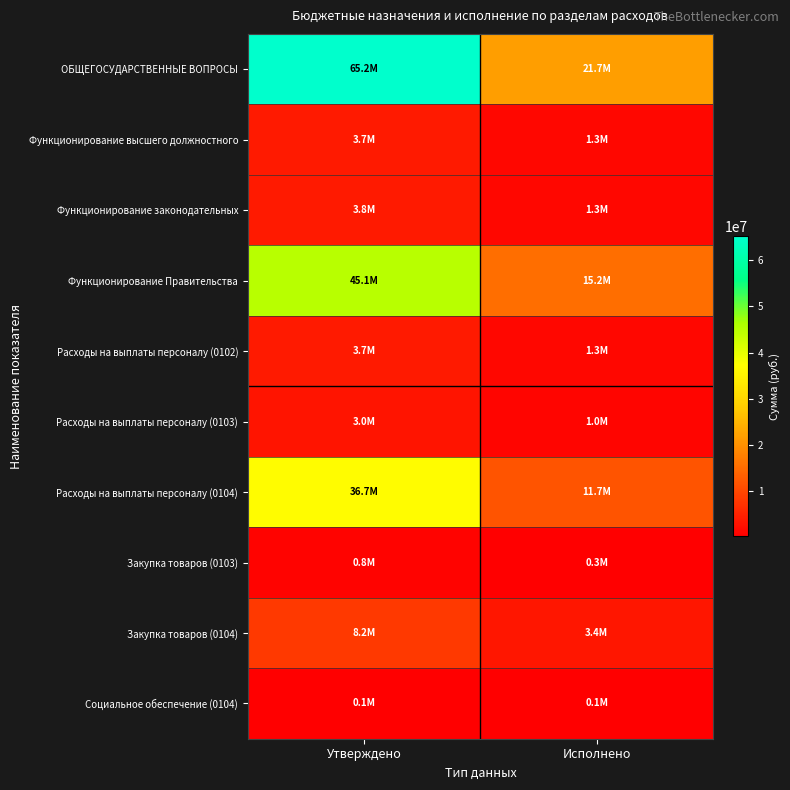

Count the number of categories in the chart.

2